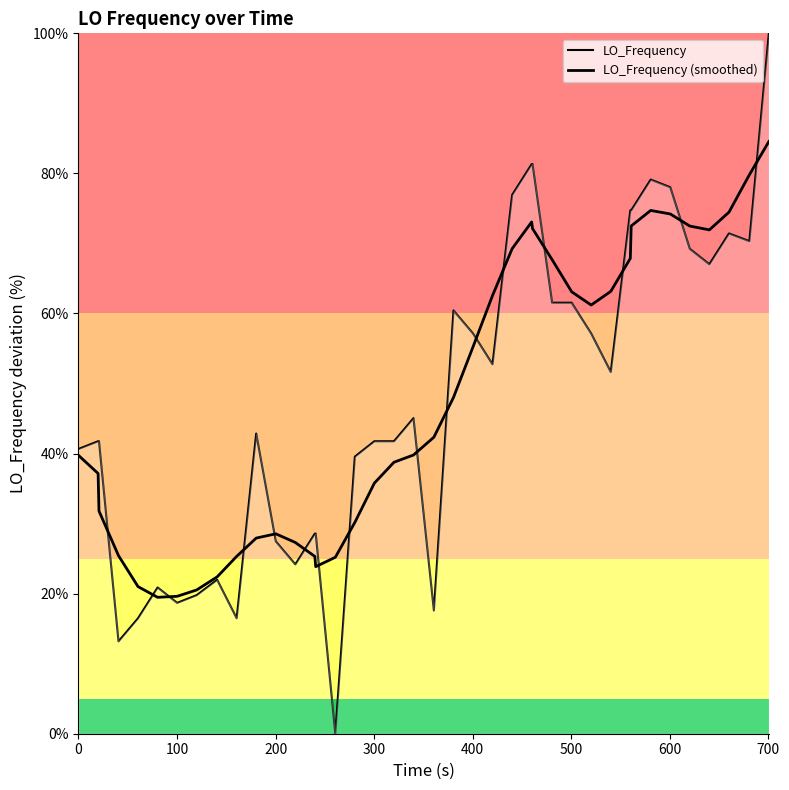

How many times do LO_Frequency and LO_Frequency (smoothed) cross each other?

16